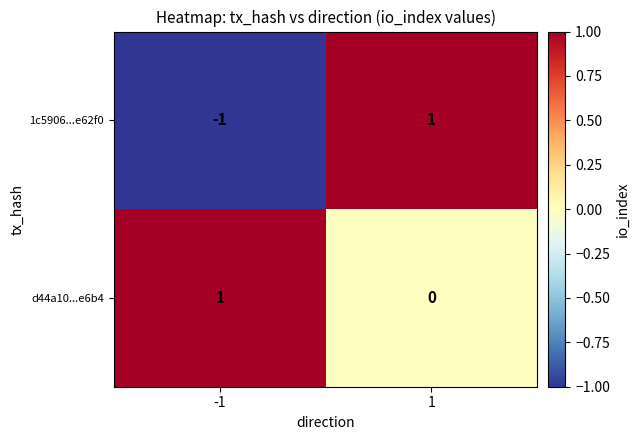

List the labels in order of 1c5906...e62f0 value, smallest first.

-1, 1